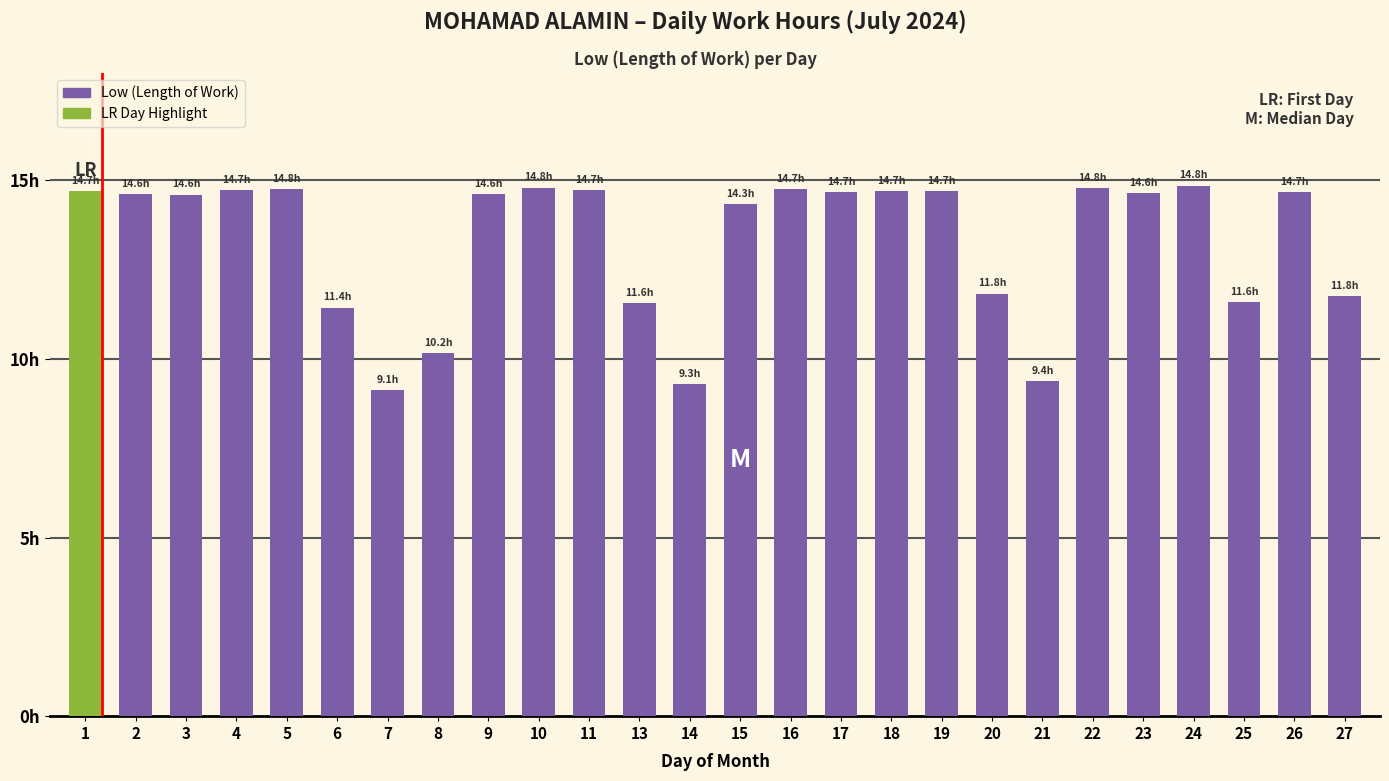

Reading left to right, extract all data points from this chart.

1=14.7	2=14.6	3=14.6	4=14.7	5=14.8	6=11.4	7=9.1	8=10.2	9=14.6	10=14.8	11=14.7	13=11.6	14=9.3	15=14.3	16=14.7	17=14.7	18=14.7	19=14.7	20=11.8	21=9.4	22=14.8	23=14.6	24=14.8	25=11.6	26=14.7	27=11.8